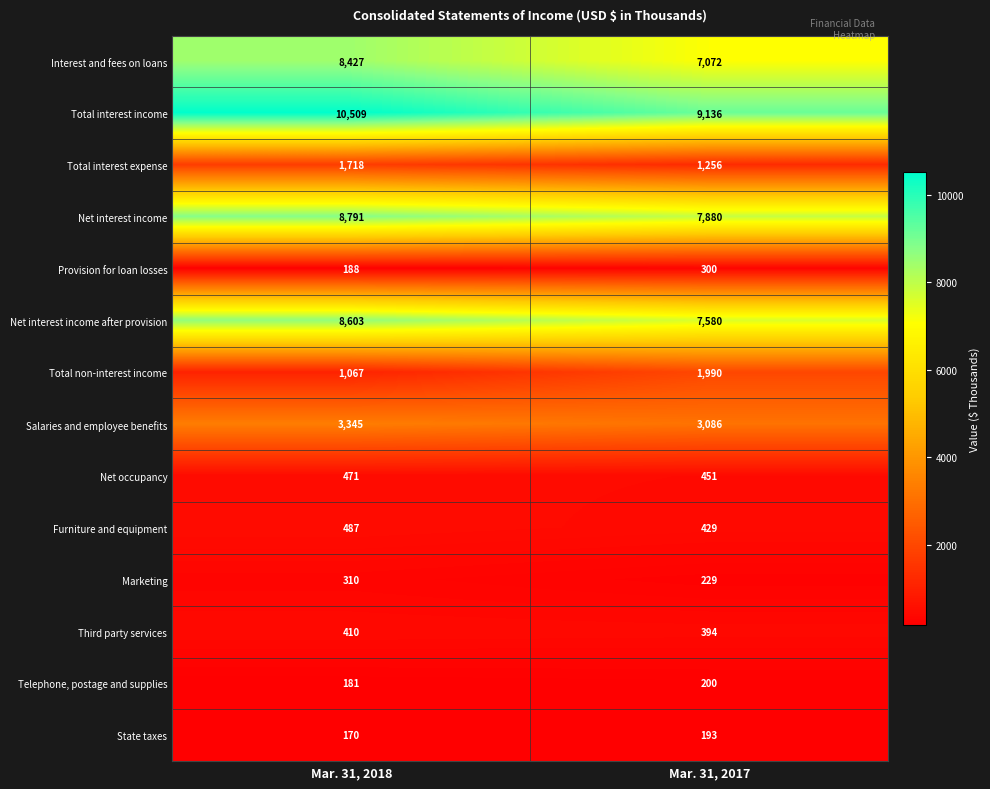

What is the difference between the Net occupancy values at Mar. 31, 2018 and Mar. 31, 2017?

20